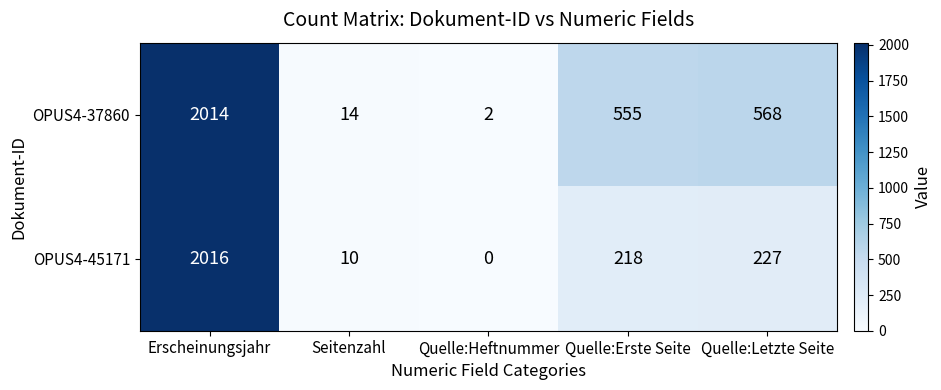

Rank the series by their maximum value, from lowest to highest.

OPUS4-37860, OPUS4-45171